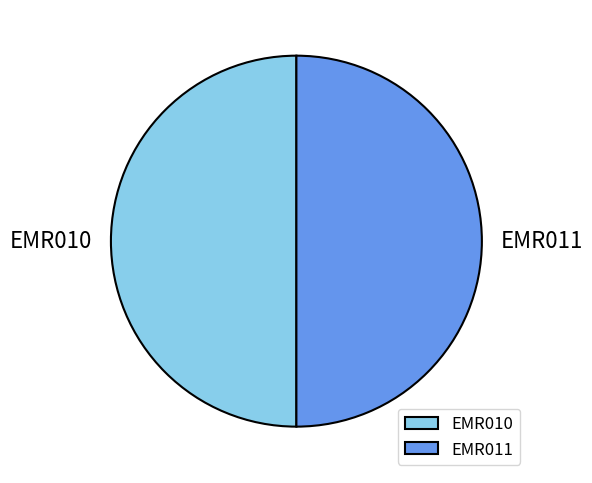

Combined, do EMR010 and EMR011 account for over 50%?

Yes